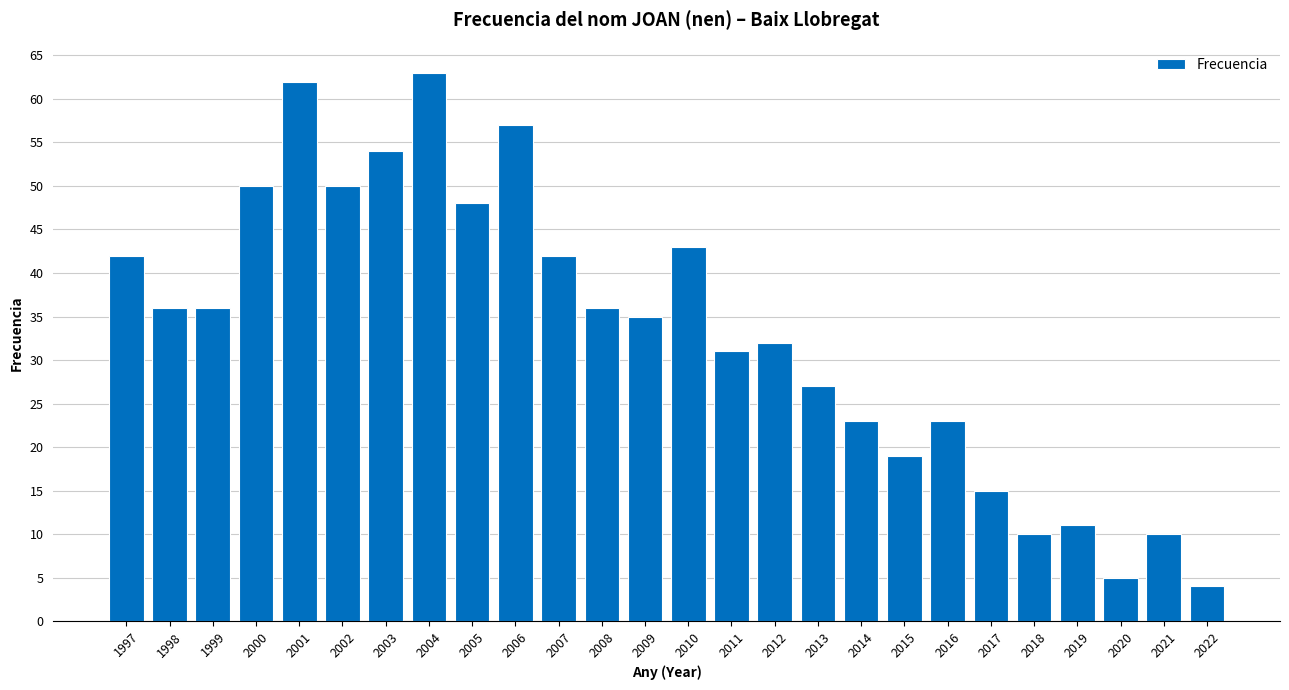

Where is the data nearest to the value 33?

2012